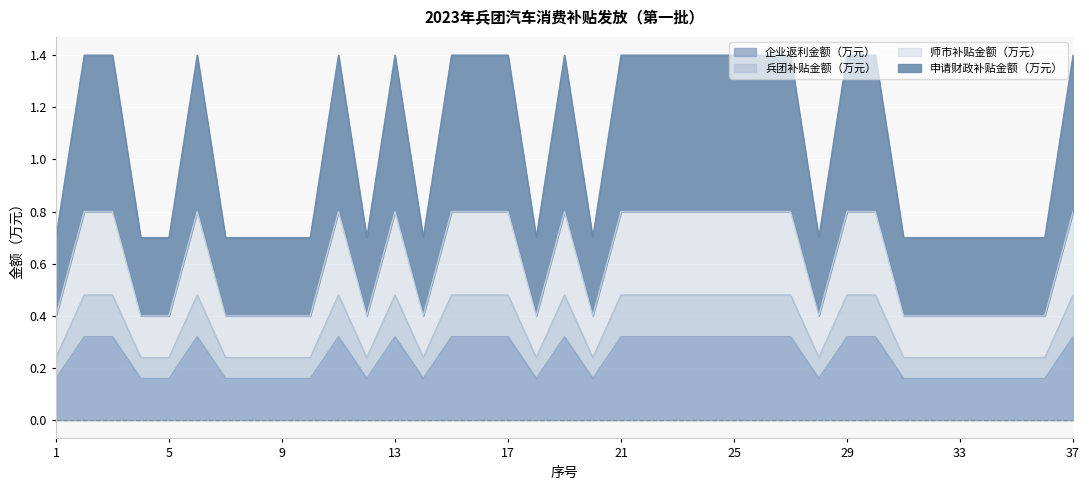

Which series has the largest total across all categories?

申请财政补贴金额（万元）